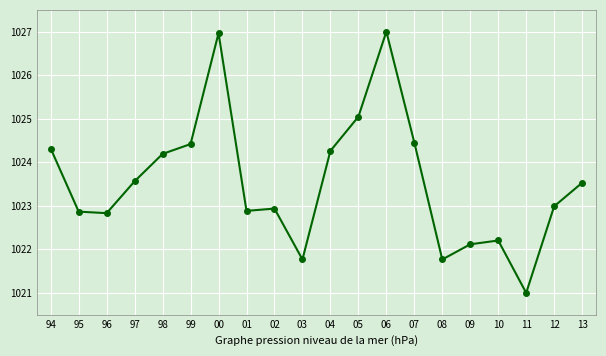

What is the value of the 1st point from the left?

1024.3